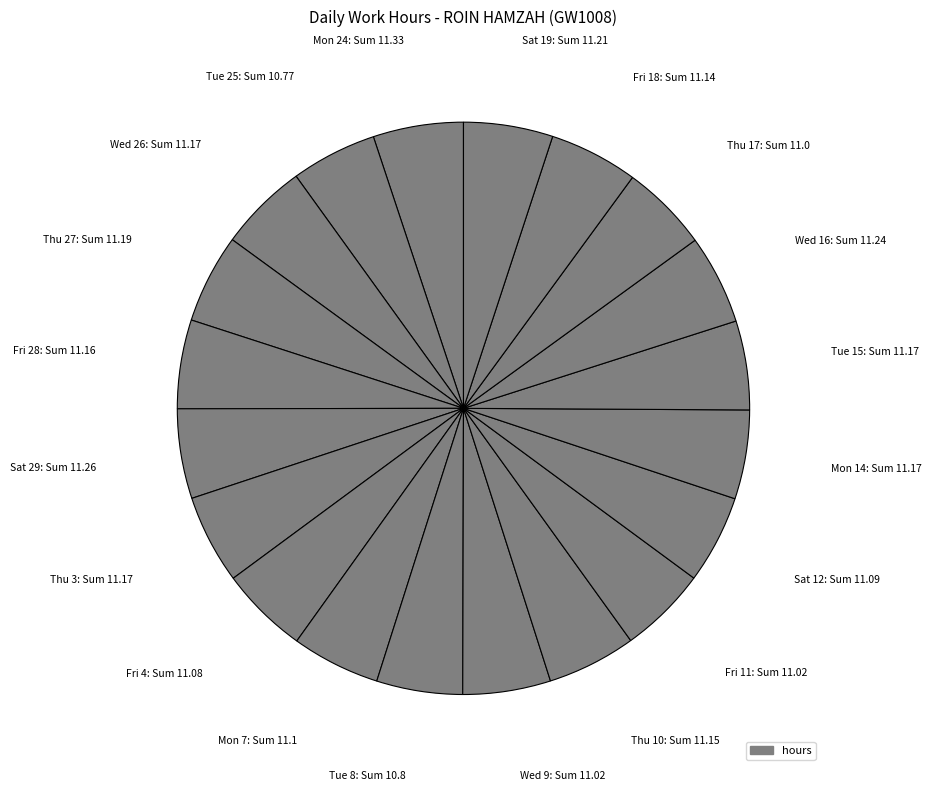

Rank the categories by value from lowest to highest.

Tue 25, Tue 8, Thu 17, Wed 9, Fri 11, Fri 4, Sat 12, Mon 7, Fri 18, Thu 10, Fri 28, Wed 26, Thu 3, Mon 14, Tue 15, Thu 27, Sat 19, Wed 16, Sat 29, Mon 24